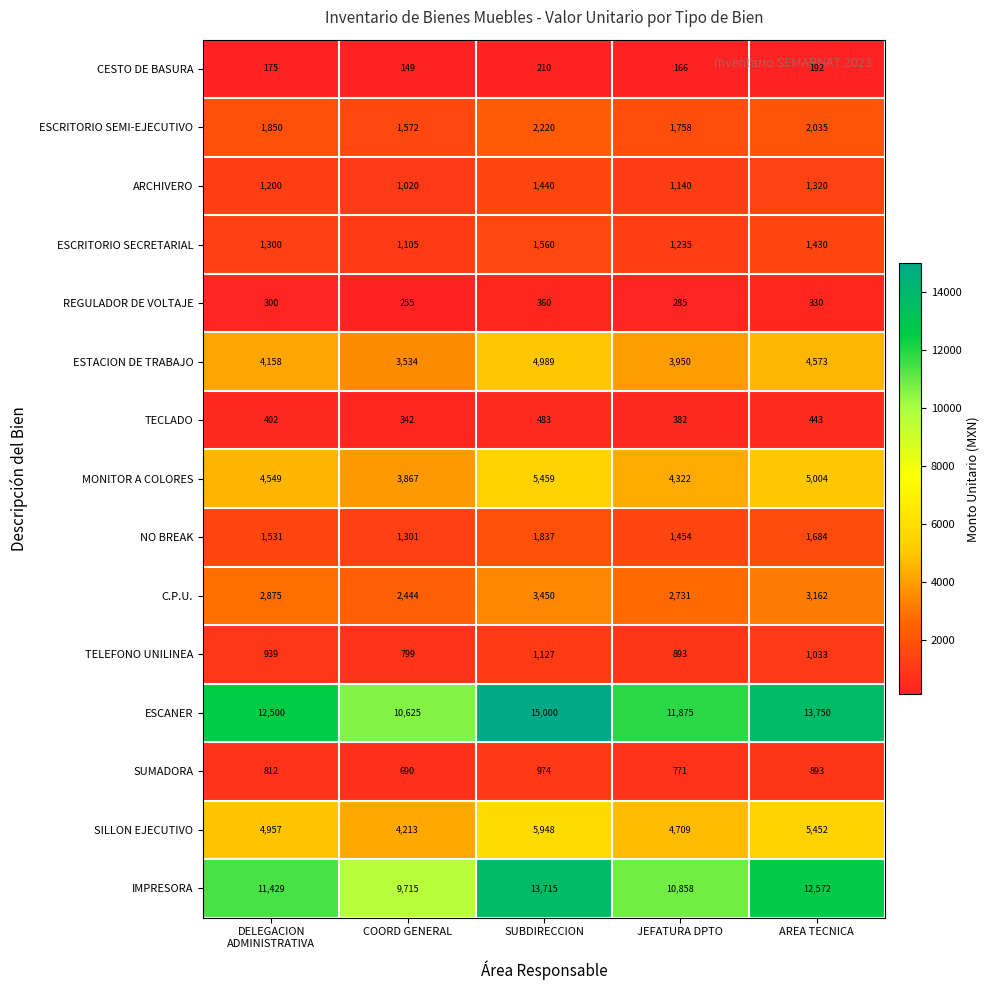

What is the average value of the TECLADO series?

410